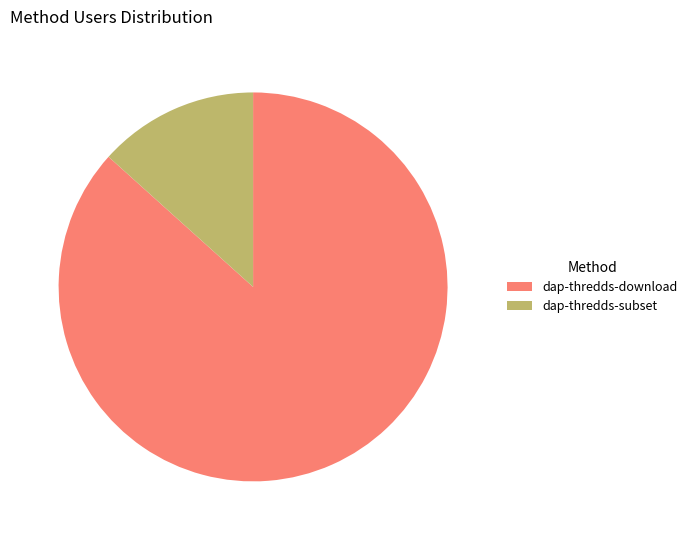

Is it true that dap-thredds-download is 94% of the pie?

False